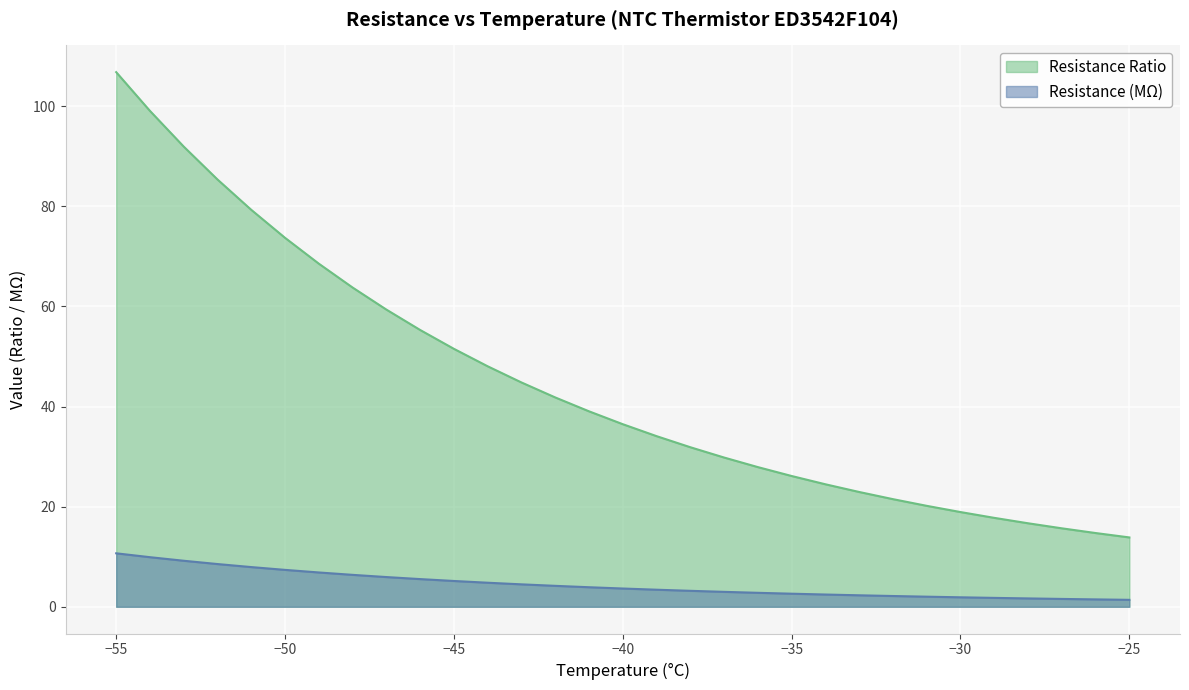

True or false: Resistance (MΩ) has more than 1 points higher than both neighbors.

False